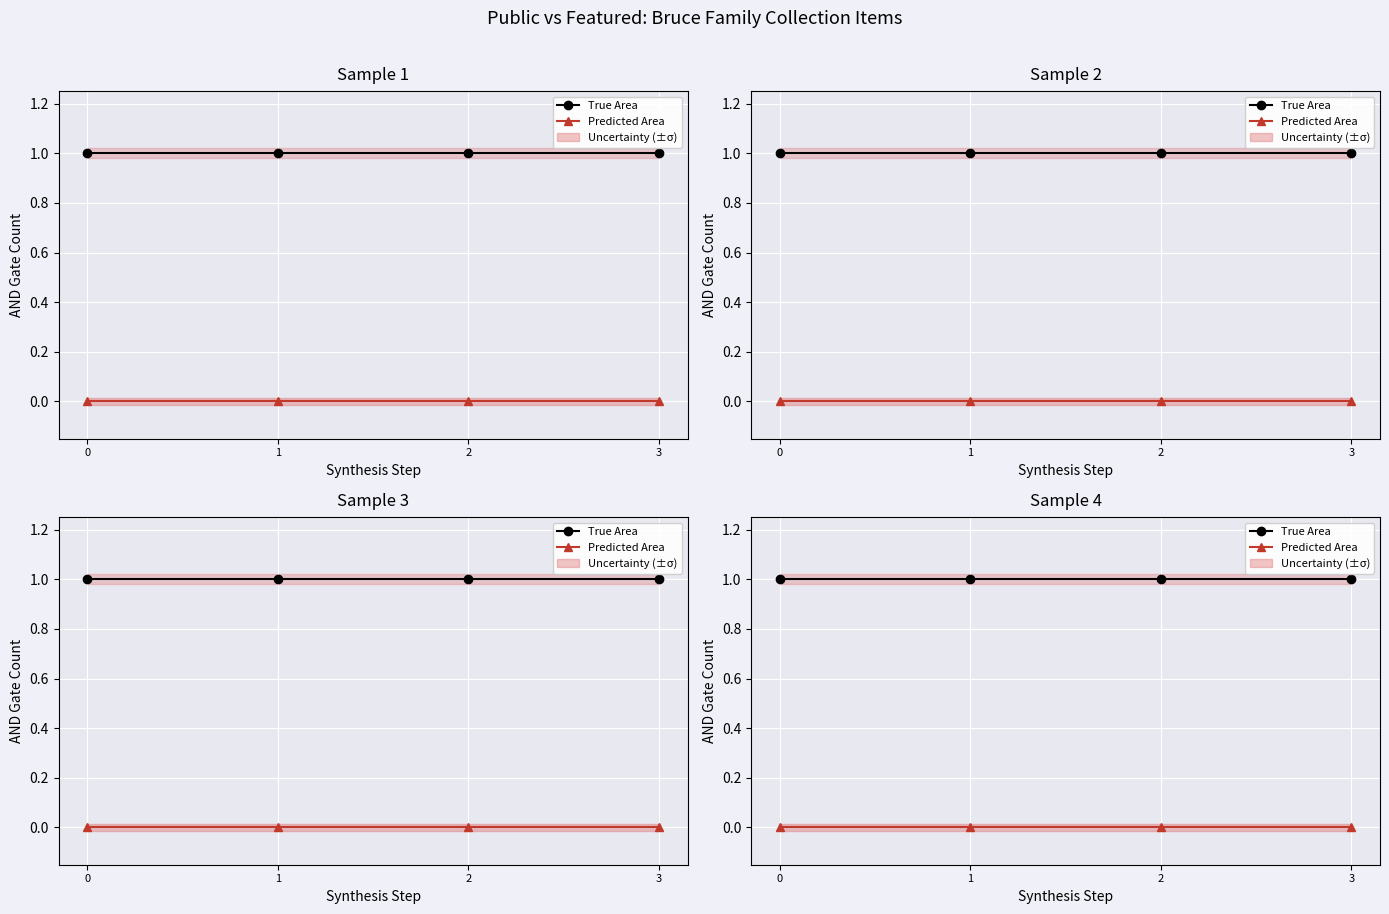

Is the value of Predicted Area at 2 greater than the value of True Area at 2?

No